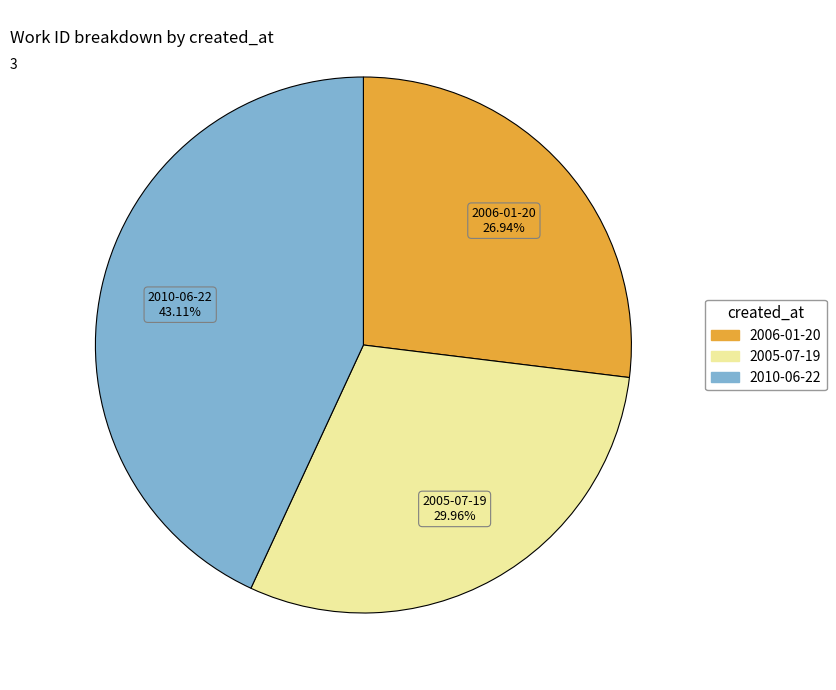

Is it true that 2005-07-19 is 30% of the pie?

True